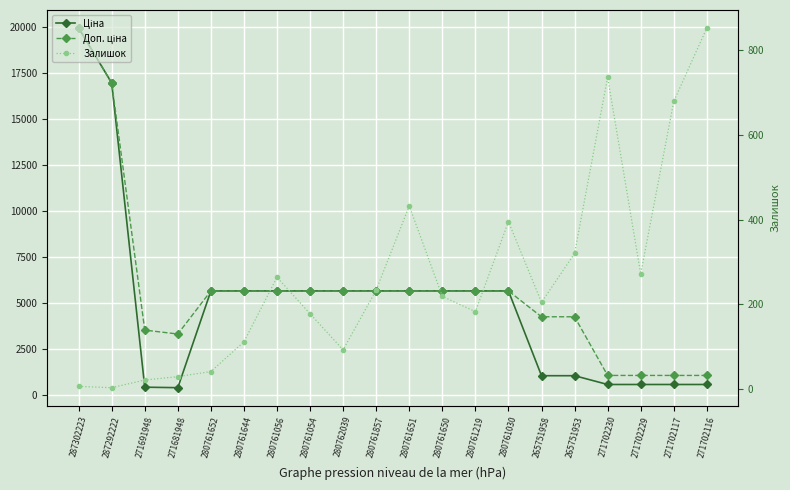

Which series has the widest spread of values?

Ціна